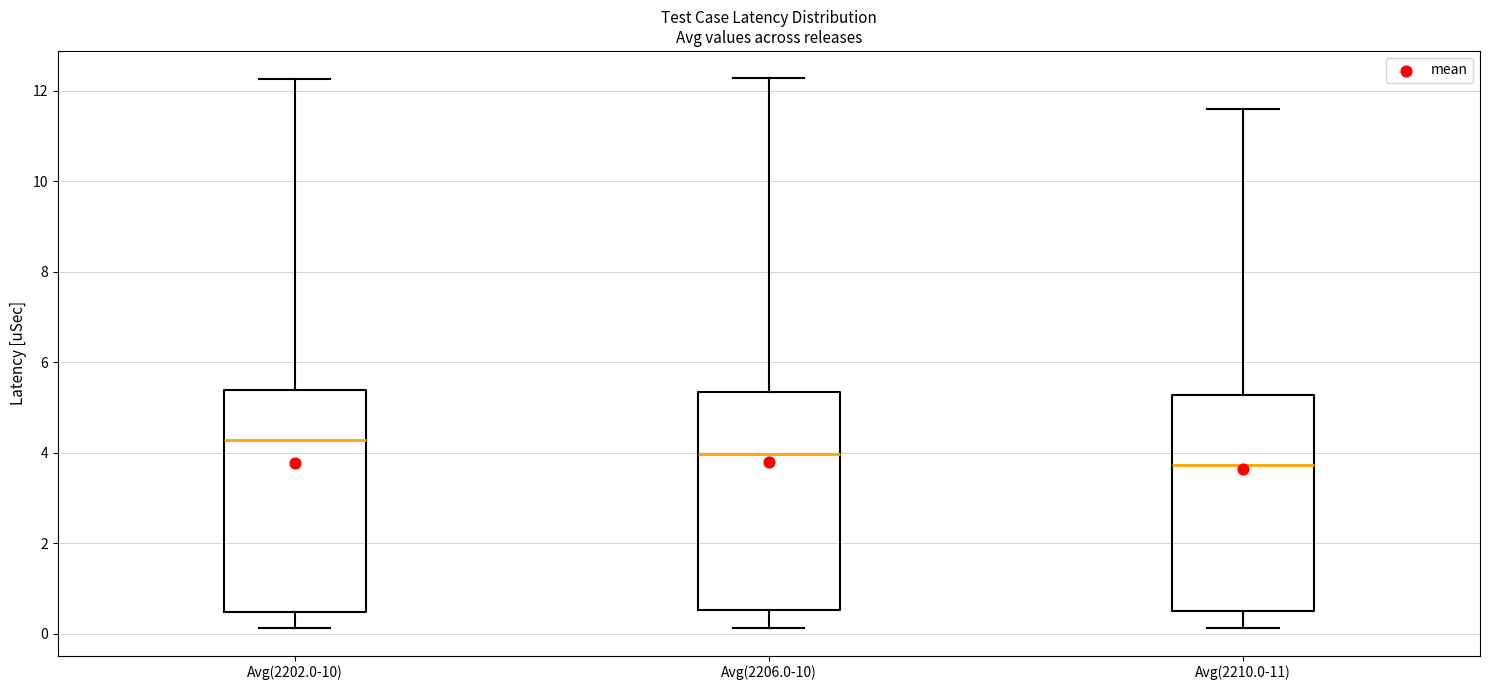

Where does the lower whisker of the box for Avg(2210.0-11) end on the y-axis? The values are not printed on the chart, so give them approximately, as read against the axis.

0.2